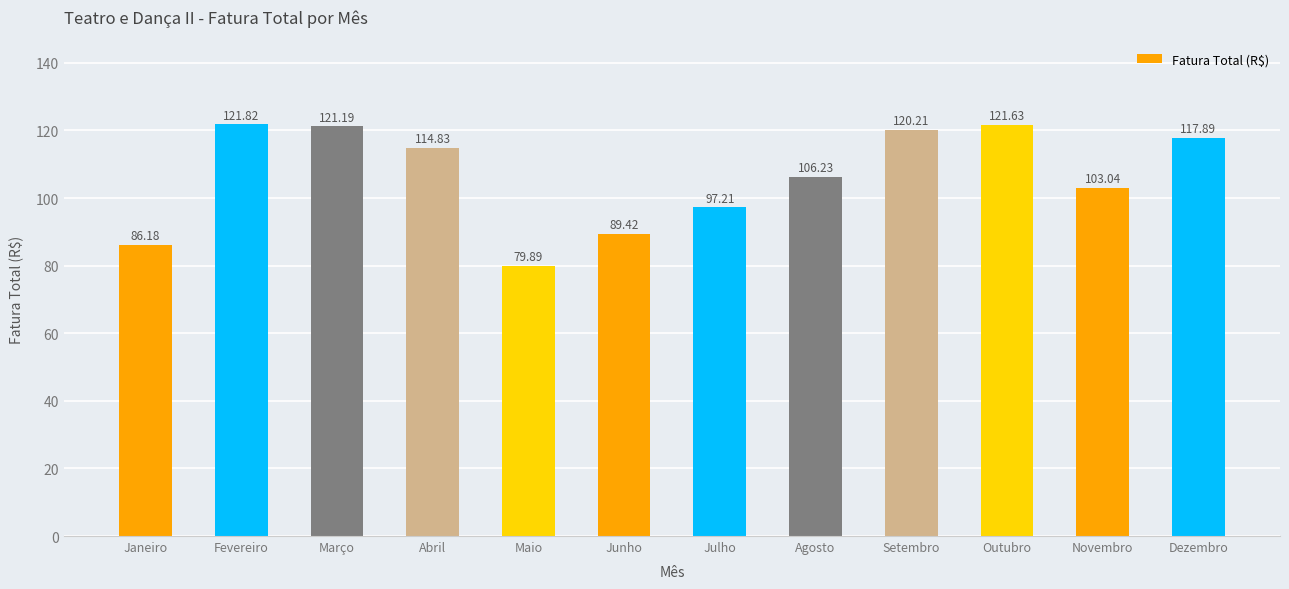

Approximately how many times larger is the value at Março compared to Junho?

1.4